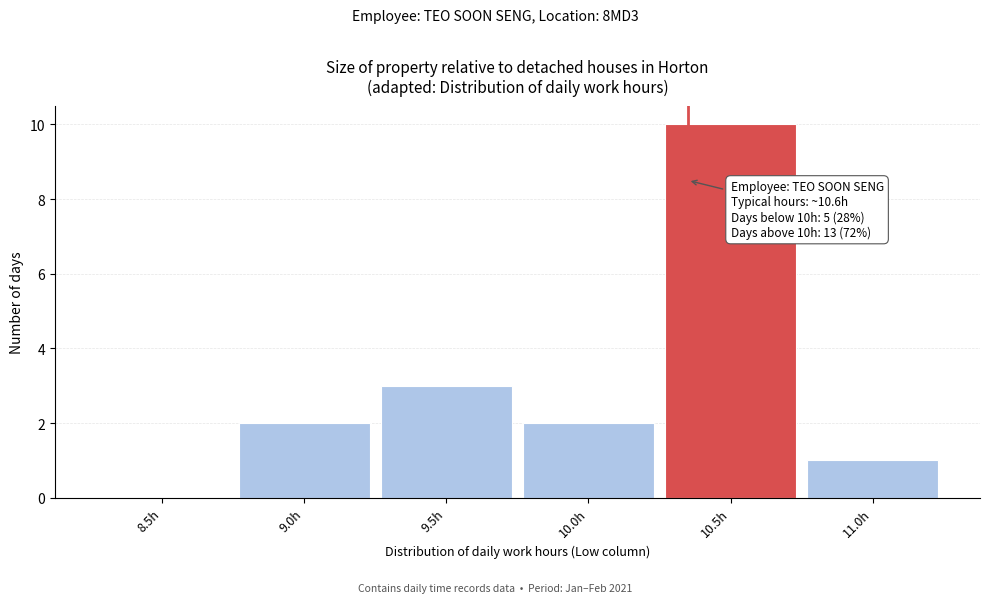

Reading right to left, what are all the values shown in this chart?

11.0h=1	10.5h=10	10.0h=2	9.5h=3	9.0h=2	8.5h=0